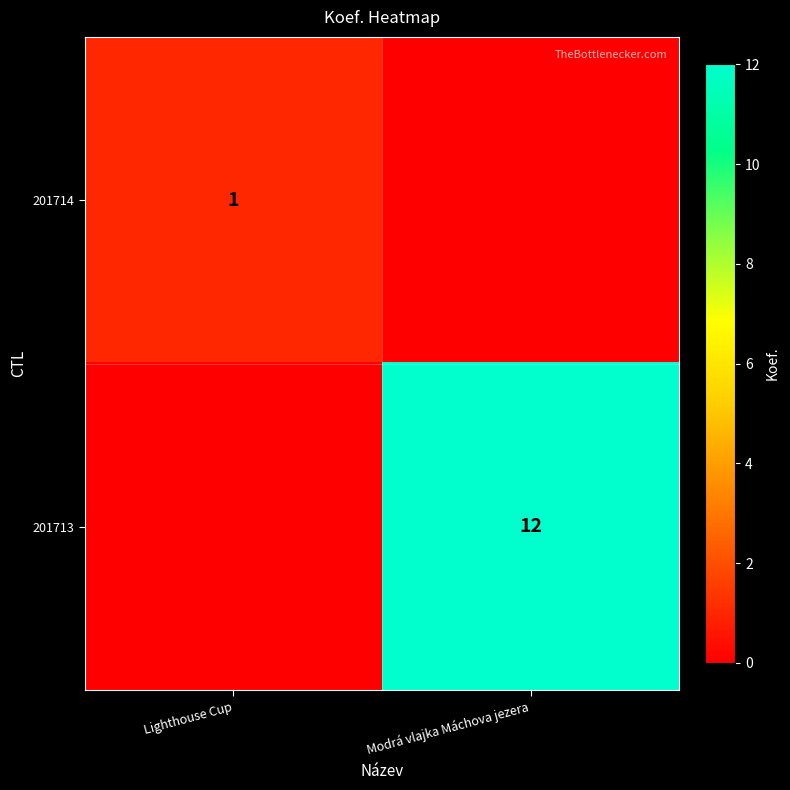

The 201713 series shows 6 at Modrá vlajka Máchova jezera. True or false?

False